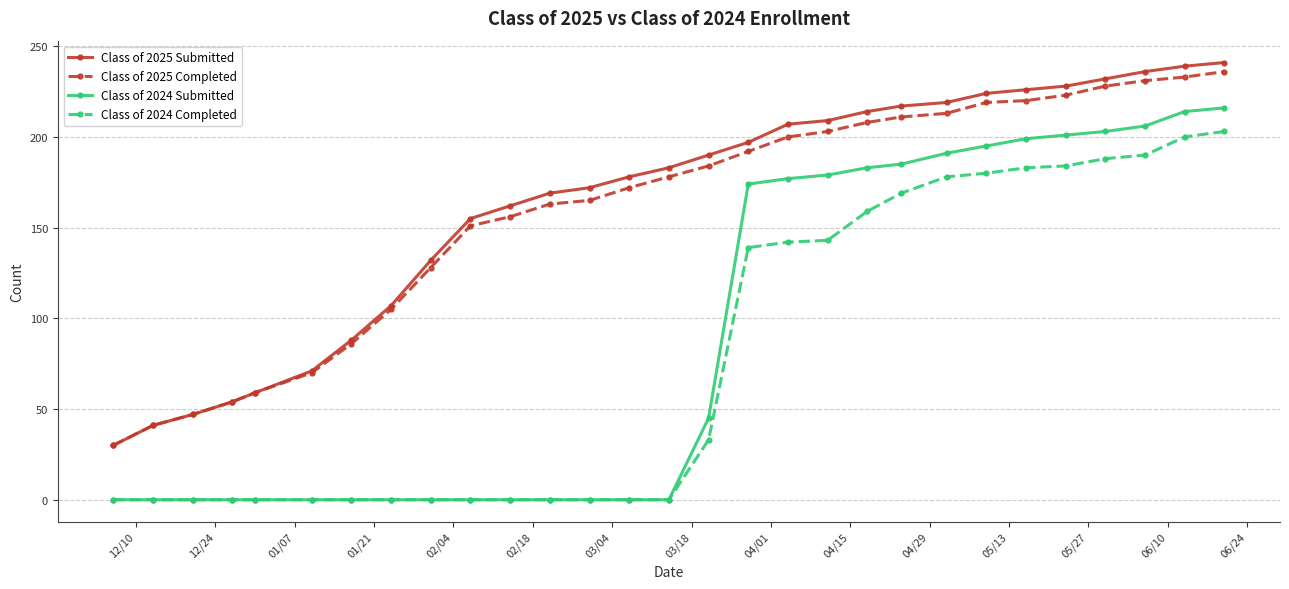

What is the minimum value for Class of 2025 Submitted?

30